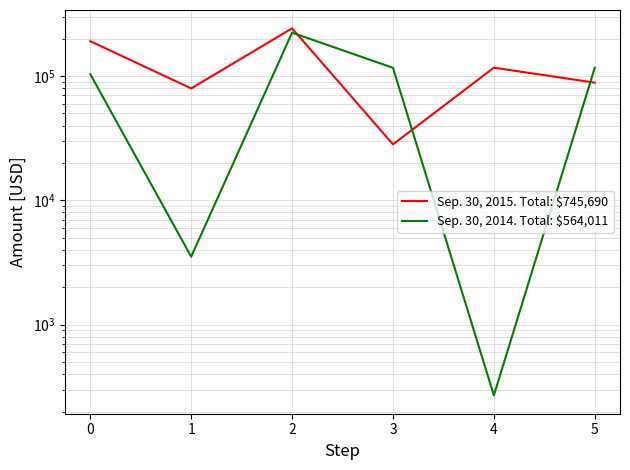

Reading left to right, list all the values displayed in this chart.

Sep. 30, 2015. Total: $745,690: 0=190661	1=79547	2=242000	3=28208	4=116741	5=88533
Sep. 30, 2014. Total: $564,011: 0=103504	1=3525	2=223500	3=116471	4=270	5=116741